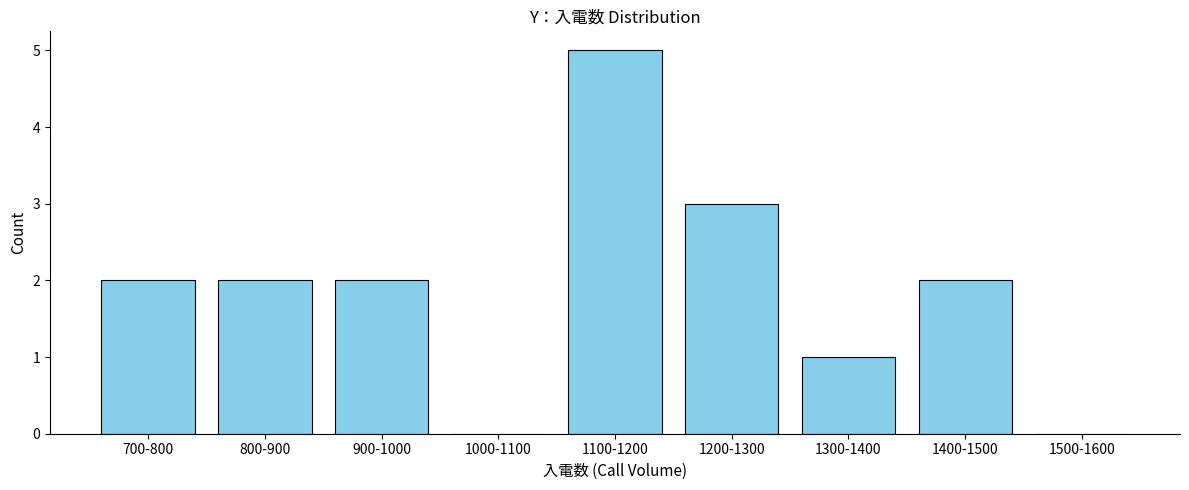

Reading left to right, extract all data points from this chart.

700-800=2	800-900=2	900-1000=2	1000-1100=0	1100-1200=5	1200-1300=3	1300-1400=1	1400-1500=2	1500-1600=0